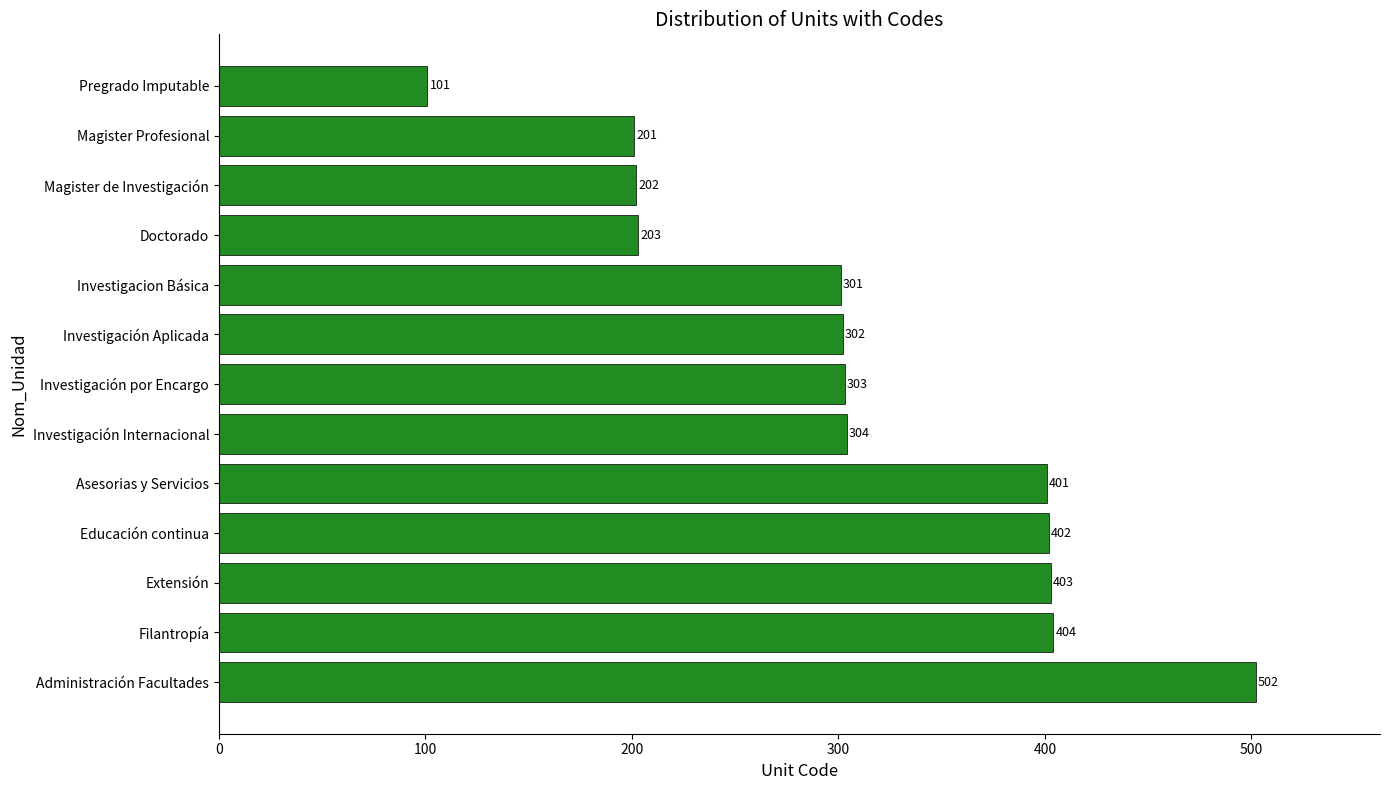

What is the label of the 3rd bar from the top?

Magister de Investigación